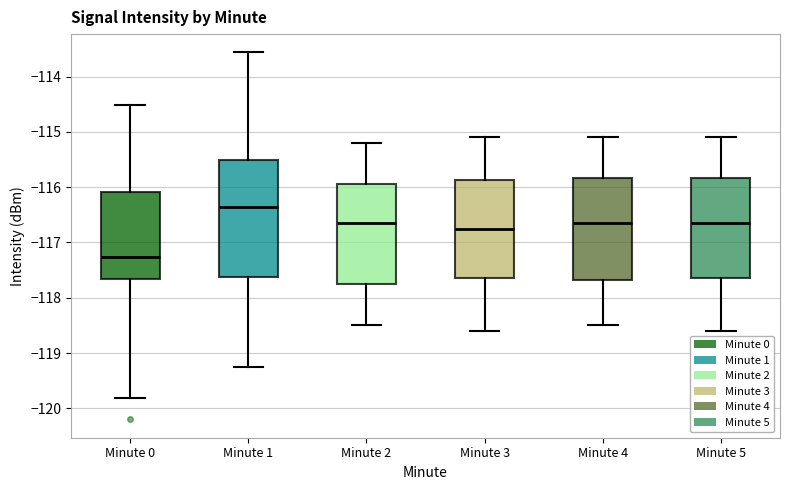

Which box has the lowest median line?

Minute 0